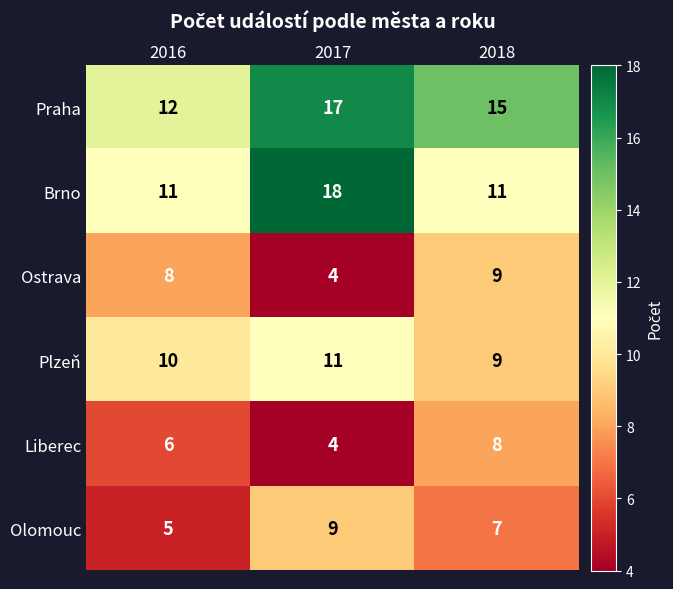

What is the sum of the Olomouc values at 2018 and 2017?

16